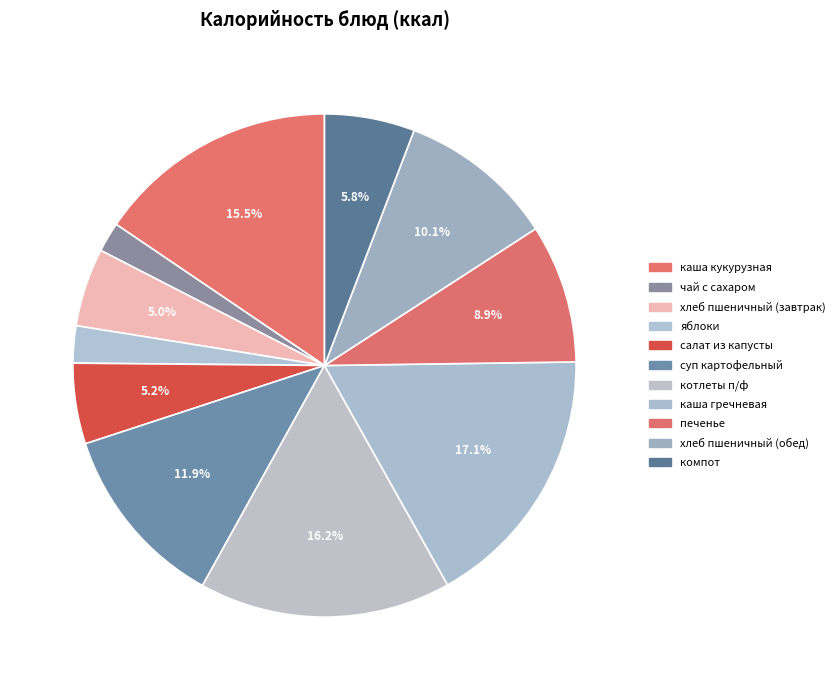

Which category has the smallest portion of the pie?

чай с сахаром